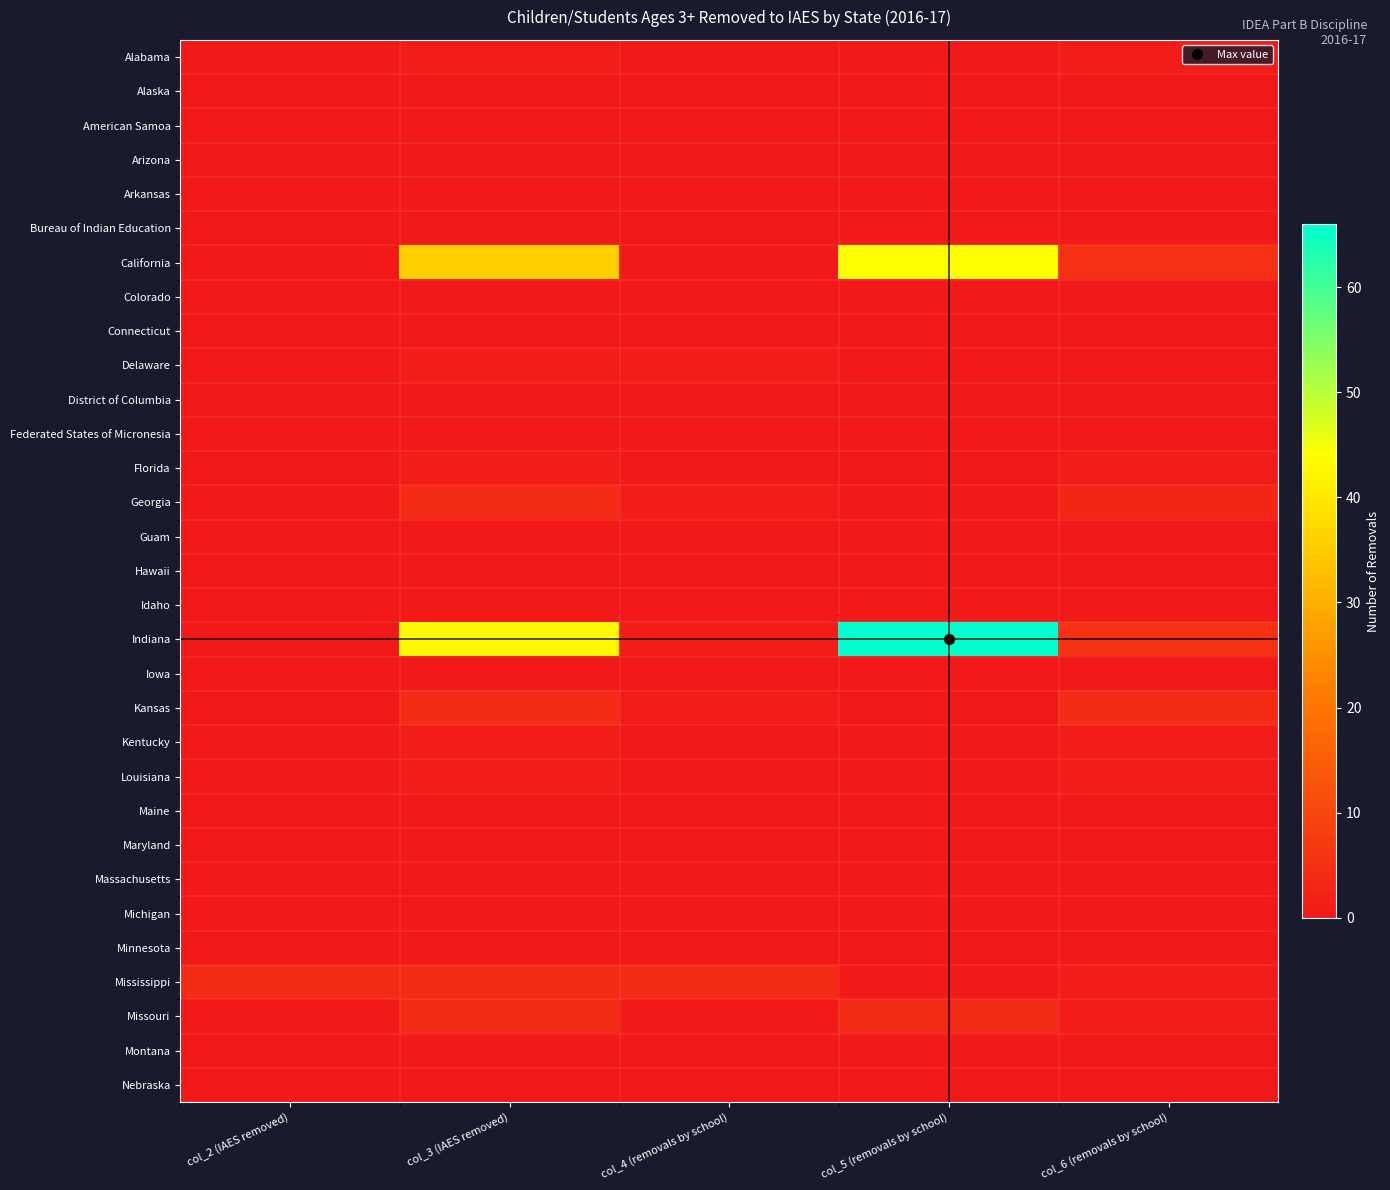

Between col_3 (IAES removed) and col_2 (IAES removed), which is larger?

col_3 (IAES removed)